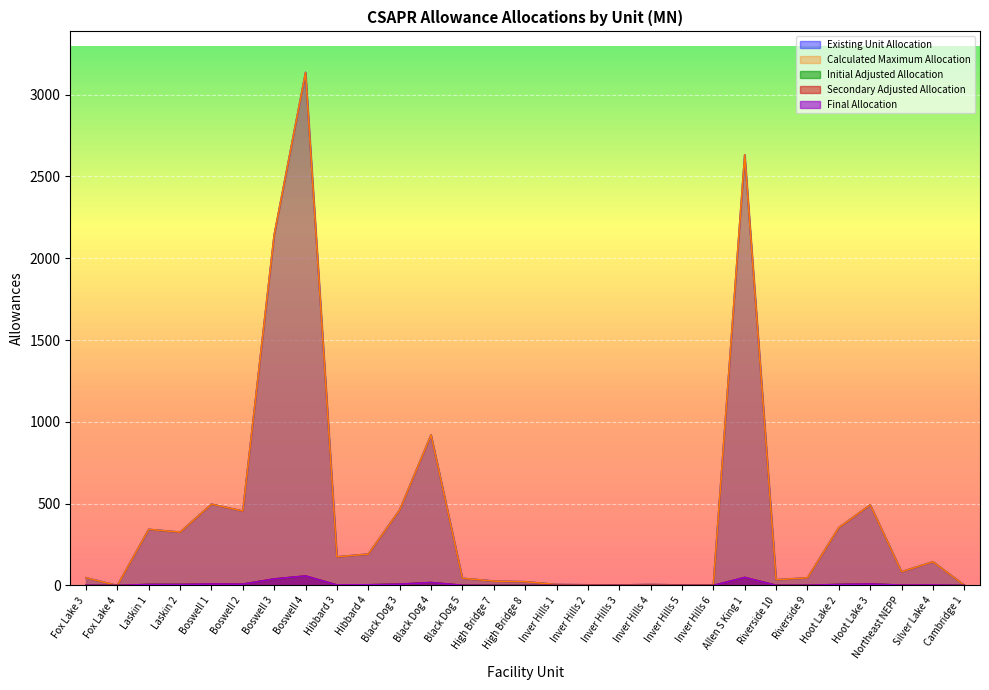

Which series has the largest total across all categories?

Existing Unit Allocation